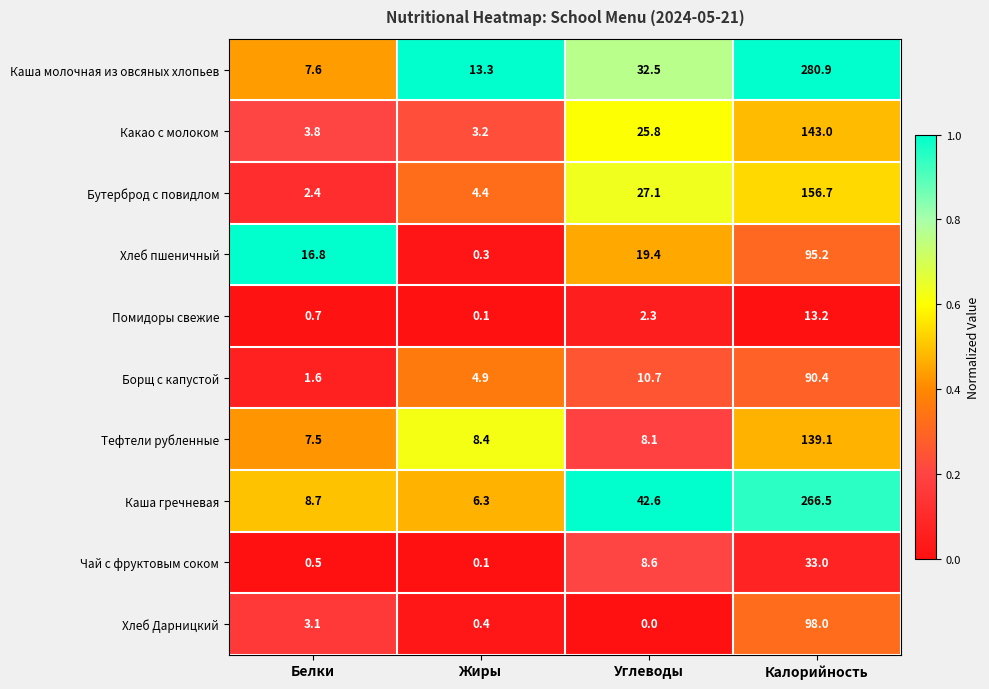

What is the difference between the maximum and minimum values in the Борщ с капустой series?

88.8